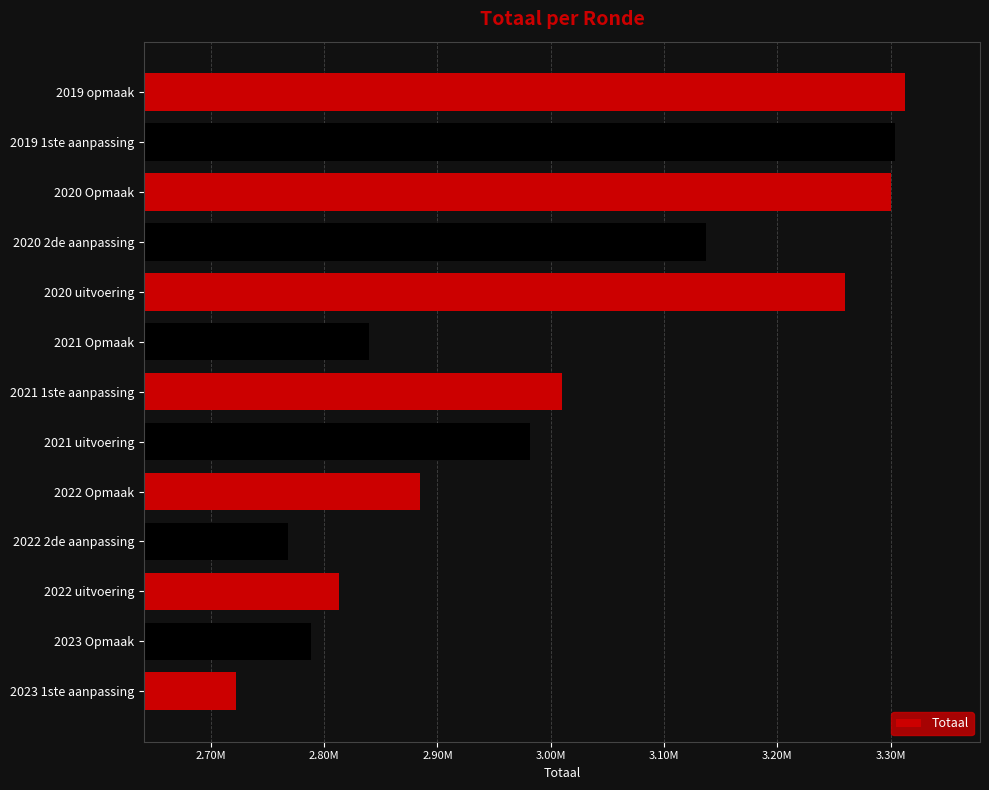

Does the chart contain any negative values?

No